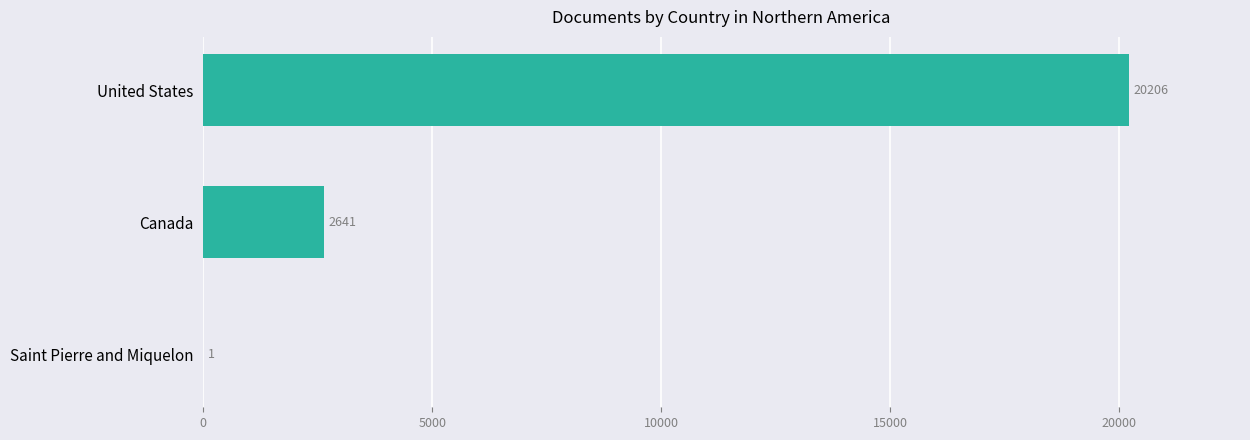

Reading bottom to top, extract all data points from this chart.

Saint Pierre and Miquelon=1	Canada=2641	United States=20206